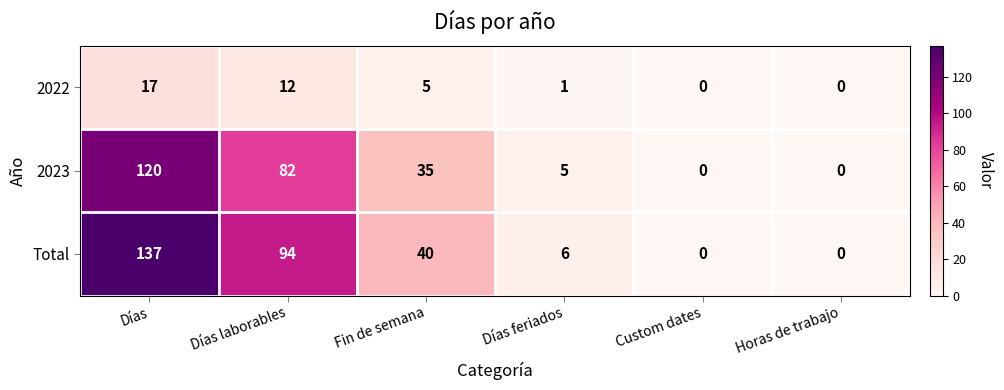

The value of Total at Días laborables is 94. True or false?

True